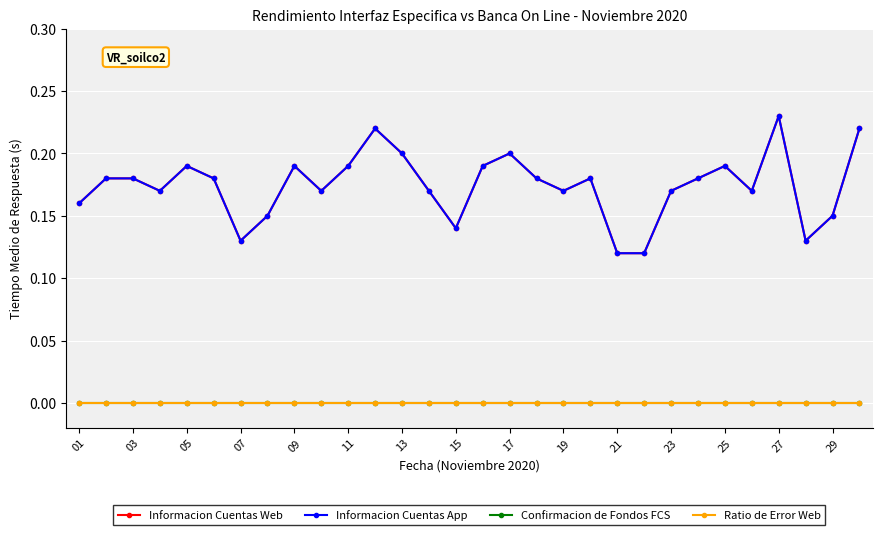

True or false: Informacion Cuentas Web and Confirmacion de Fondos FCS intersect in this chart.

False